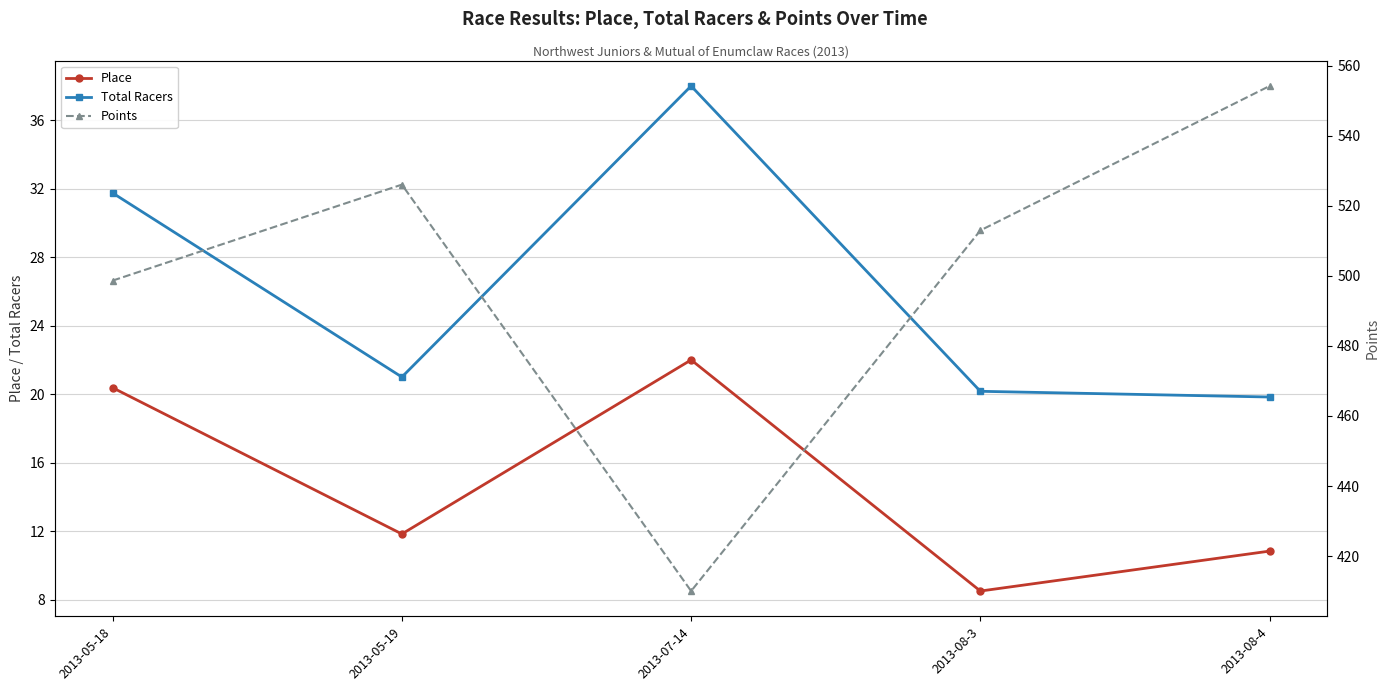

What is the difference between the Place values at 2013-05-19 and 2013-05-18?

8.5